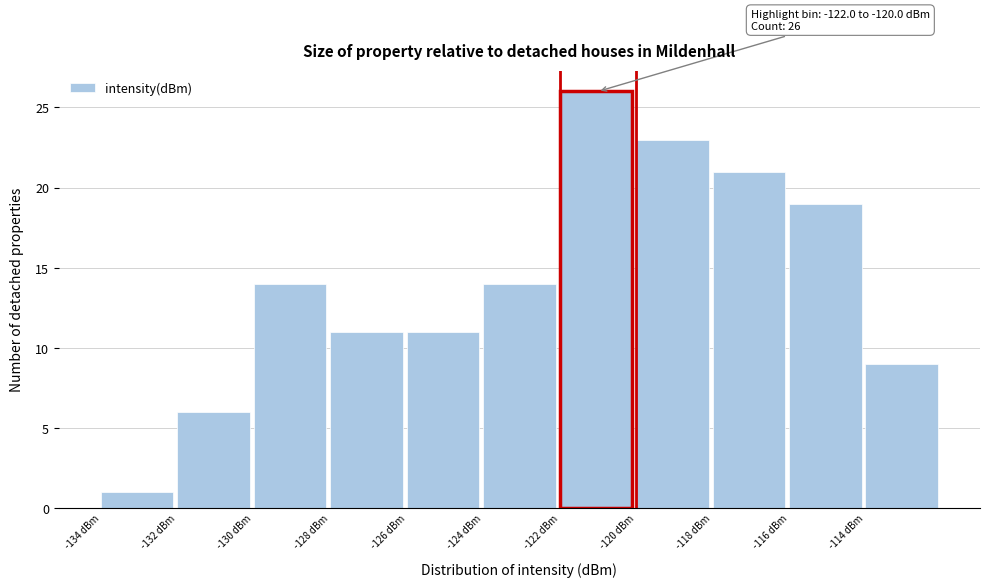

Which range on the x-axis has the tallest bar?

-122 to -120